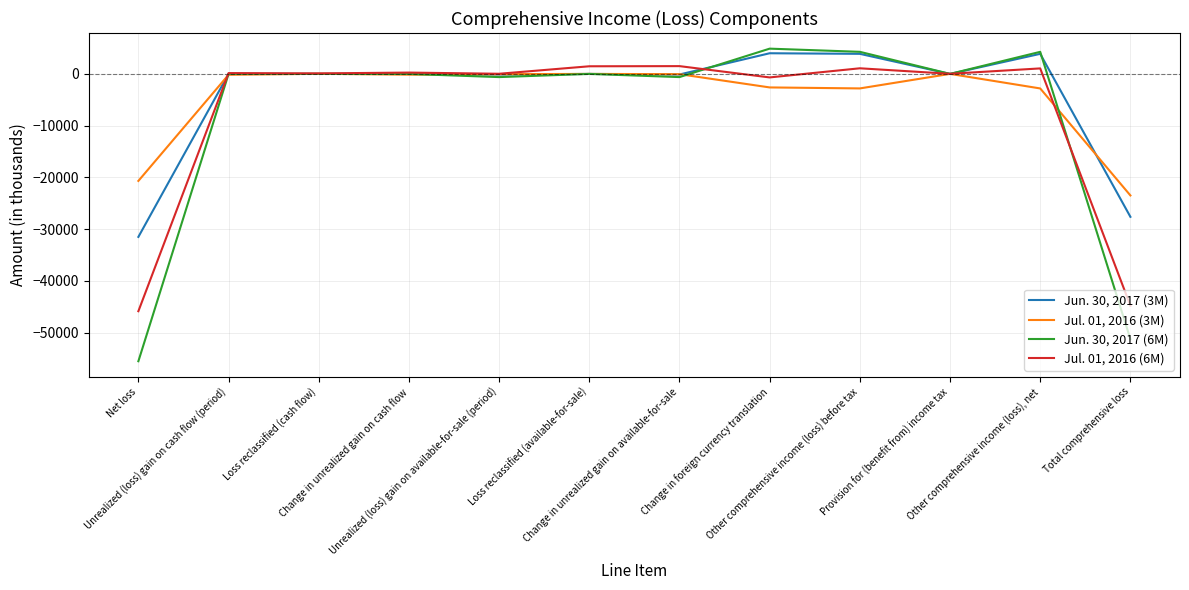

What is the greatest value displayed?

4883